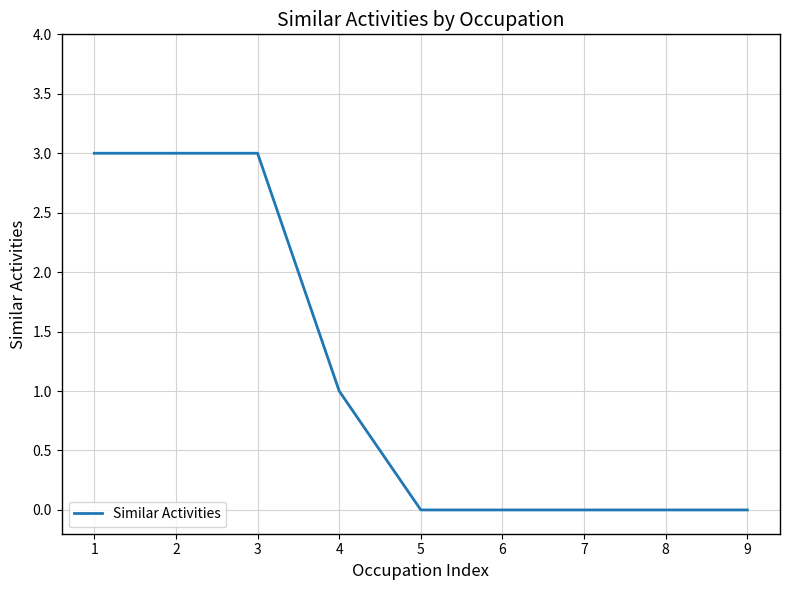

Does the chart display data point markers on the line(s)?

No